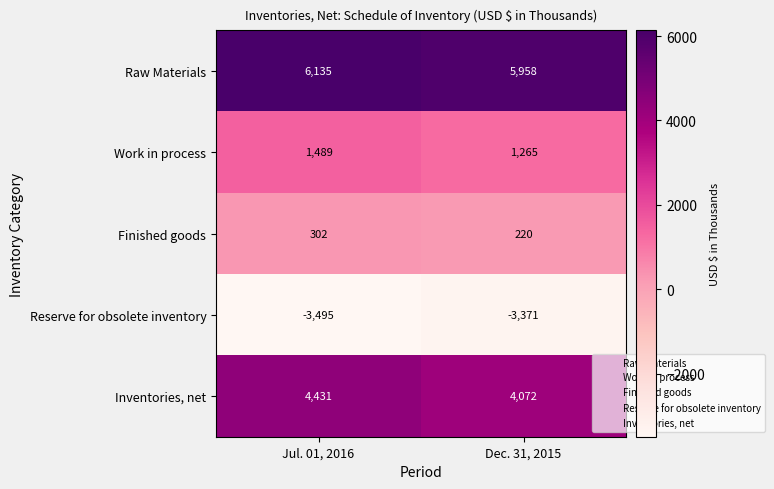

Which category has the highest value in the Inventories, net series?

Jul. 01, 2016